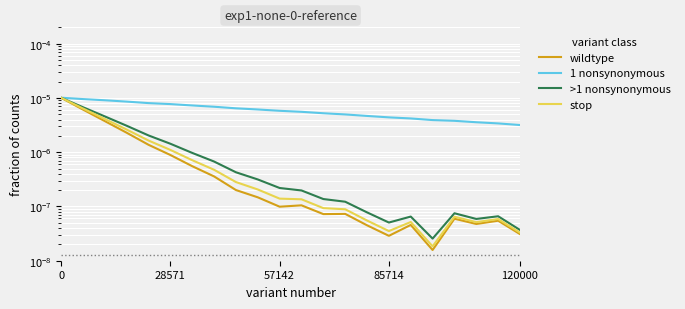

Which category has the lowest value across all series?

17